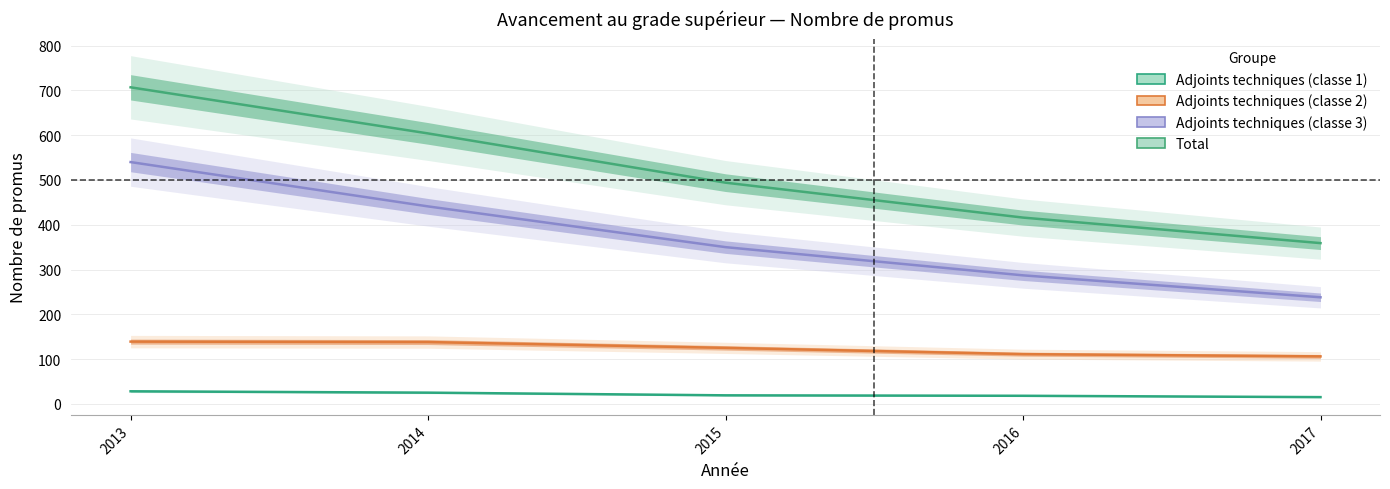

Which series has the largest range (max minus min)?

Total